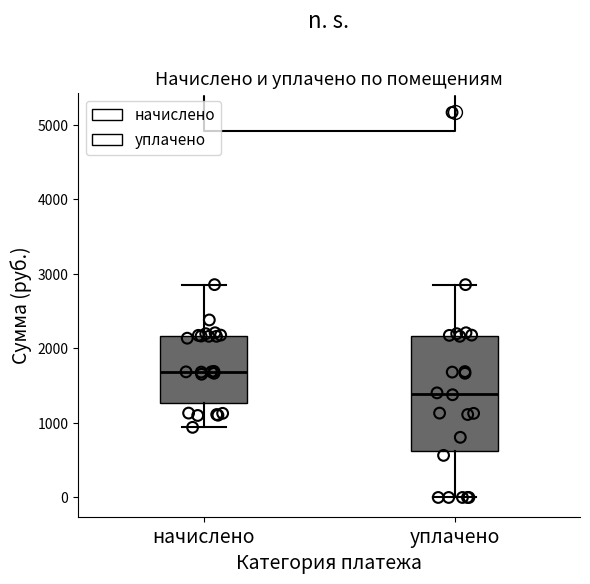

Reading left to right, transcribe this box plot: for each box, give where its median line is, the range the box spans, and where its two whiskers end, as read against the y-axis. The values are not printed on the chart, so give them approximately, as read against the axis.

начислено: median 1700, box 1300 to 2200, whiskers 900 to 2900
уплачено: median 1400, box 600 to 2200, whiskers 0 to 2900